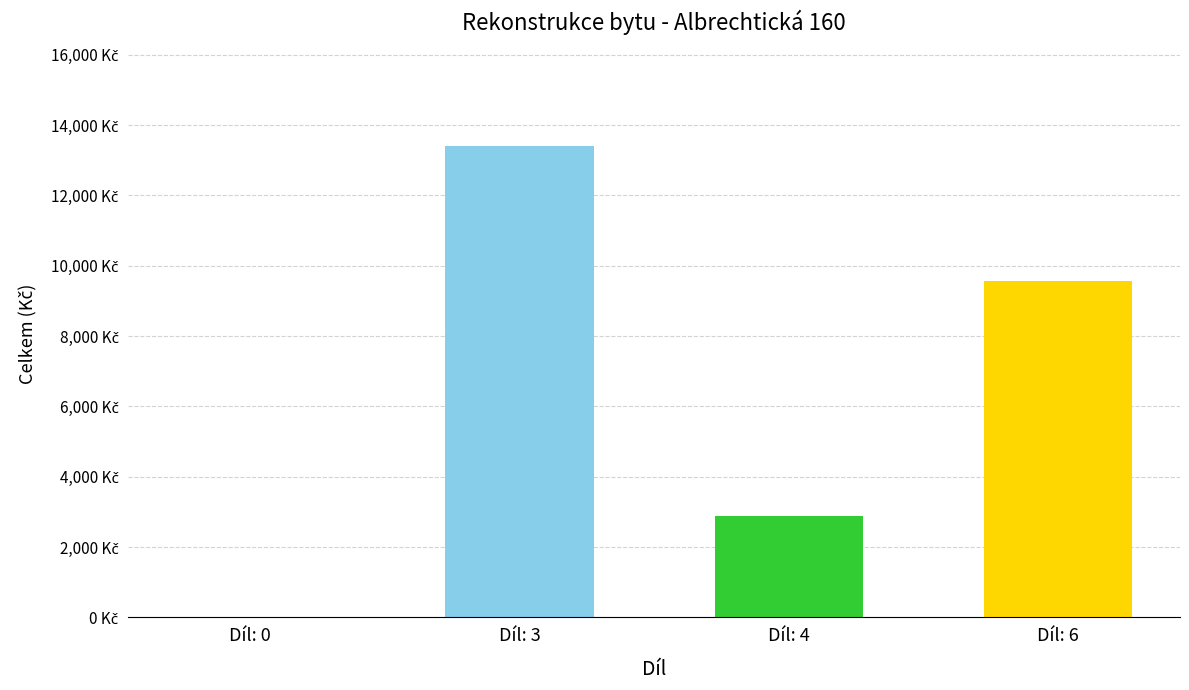

What is the change in value from Díl: 0 to Díl: 4?

+2880.4